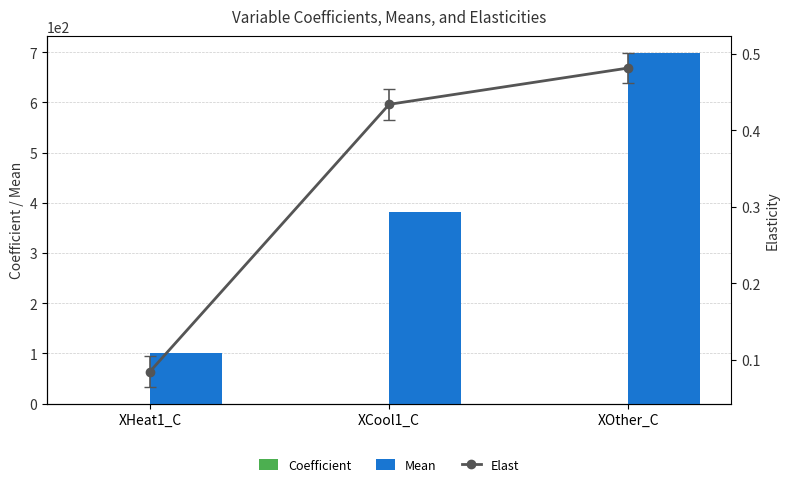

How many data points in Mean are less than 382?

1